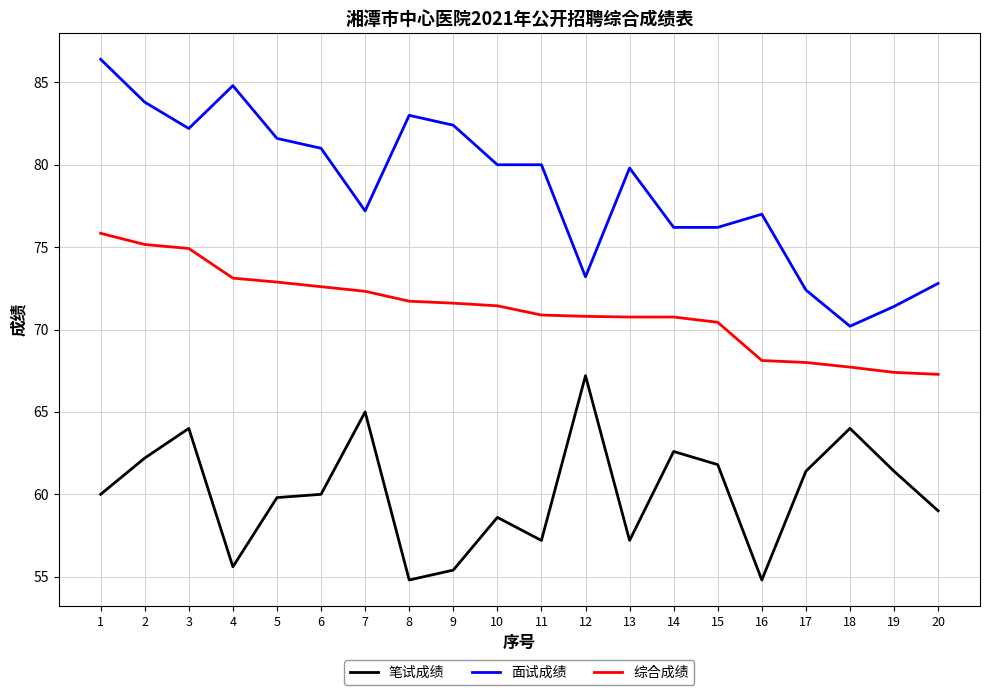

What is the approximate value of 笔试成绩 at 7?

65.0